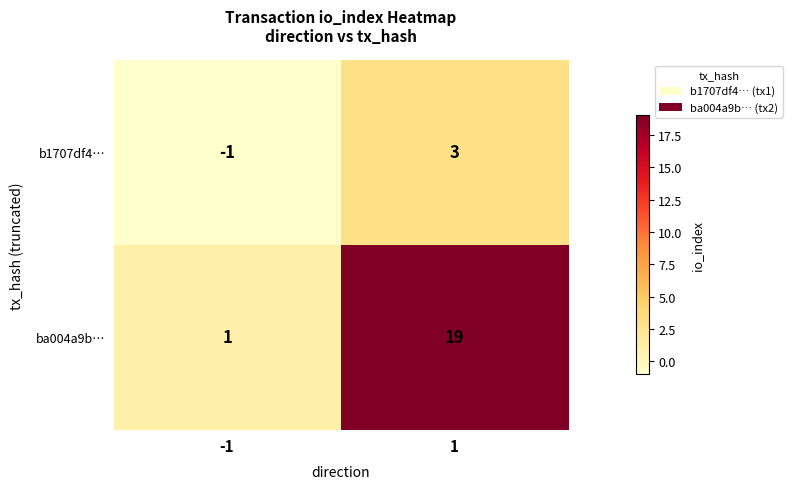

True or false: b1707df4… has a value of 0 at -1.

False